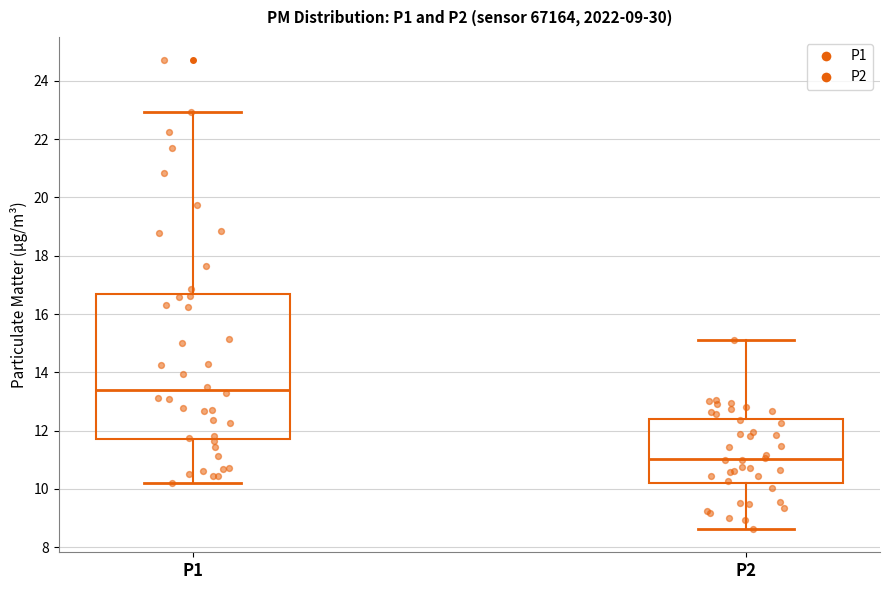

Which box has the lowest median line?

P2